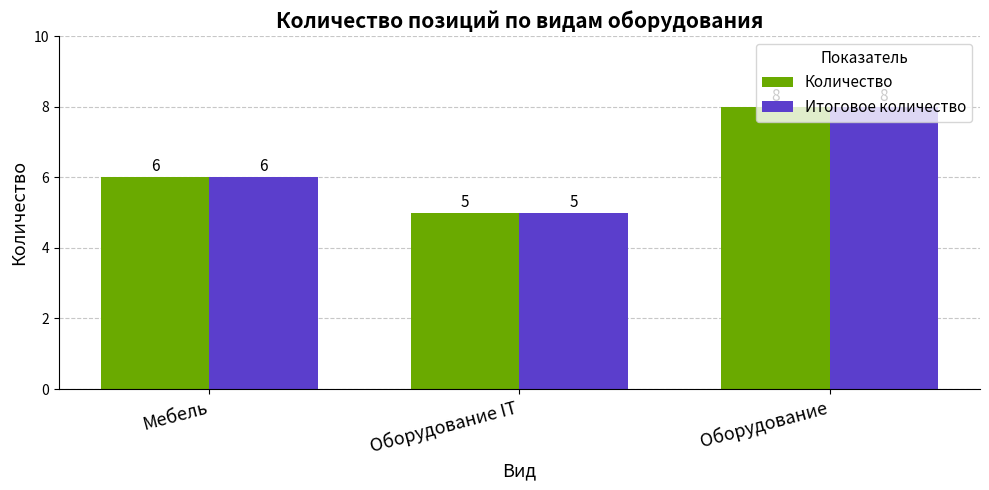

The value of Итоговое количество at Оборудование is 5. True or false?

False